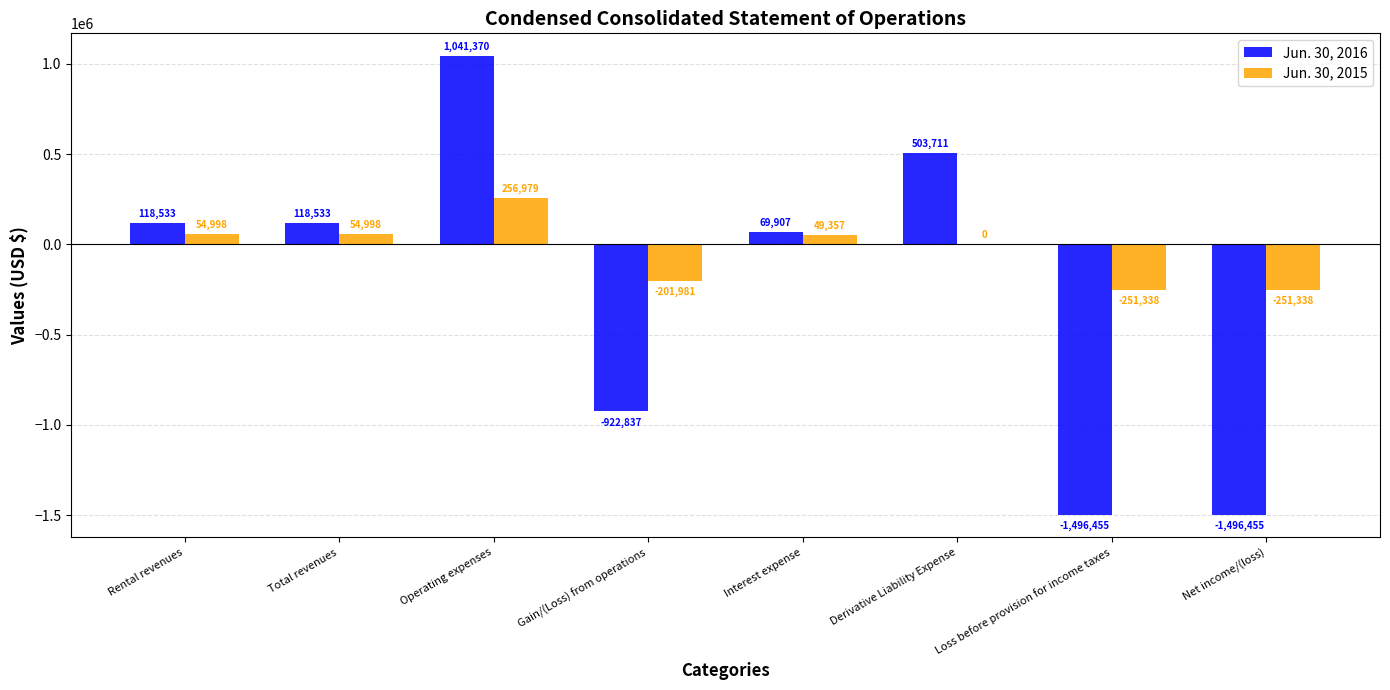

What is the maximum value shown in the chart?

1041370